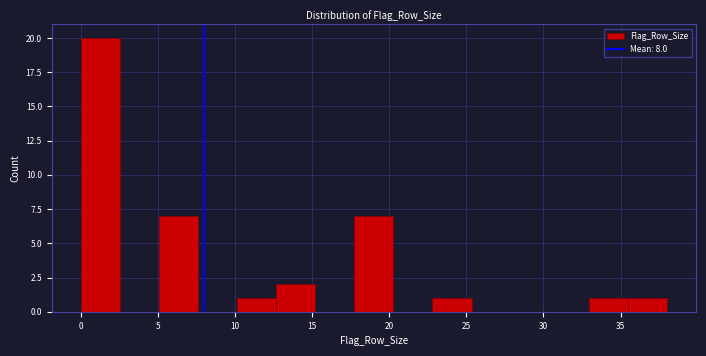

What is the height of the bar covering 12.5 to 15.0 on the x-axis? Neither the bar edges nor the heights are printed on the chart, so give them approximately, as read against the axes.

2